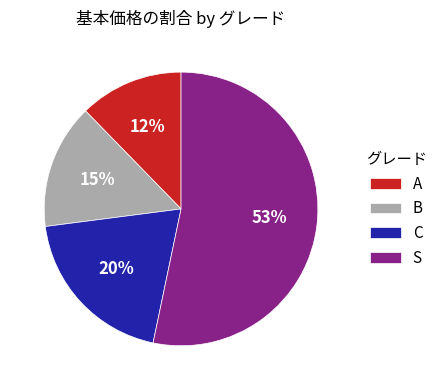

What percentage is the S slice, to the nearest percent?

53%